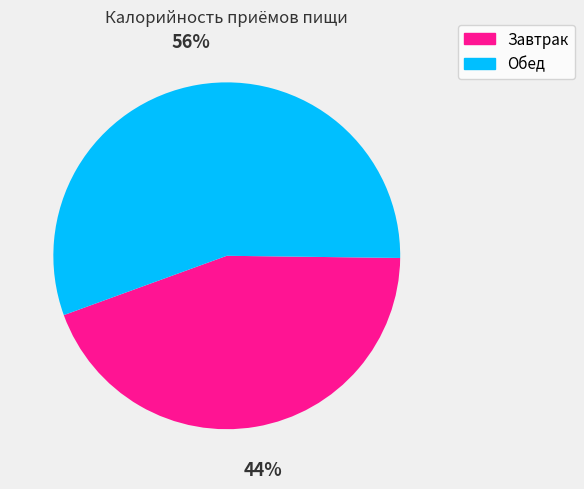

To the nearest percent, what percentage of the pie is Обед?

56%